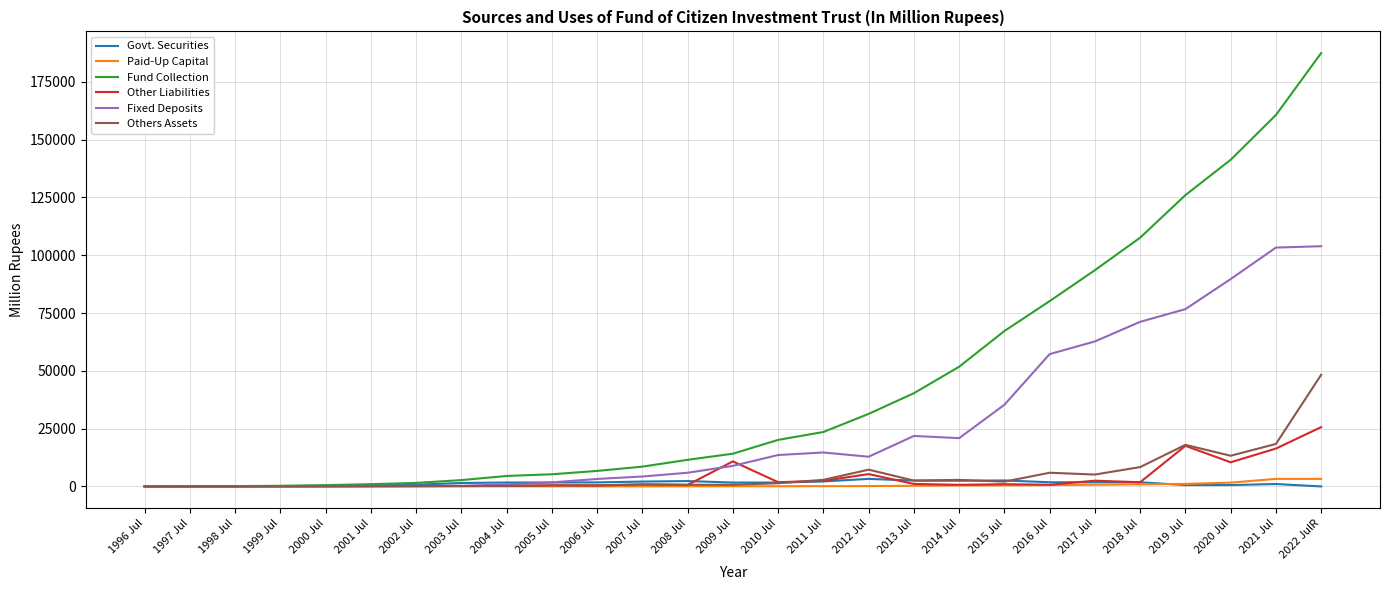

What is the difference between the maximum and second lowest values in the Fixed Deposits series?

103900.0